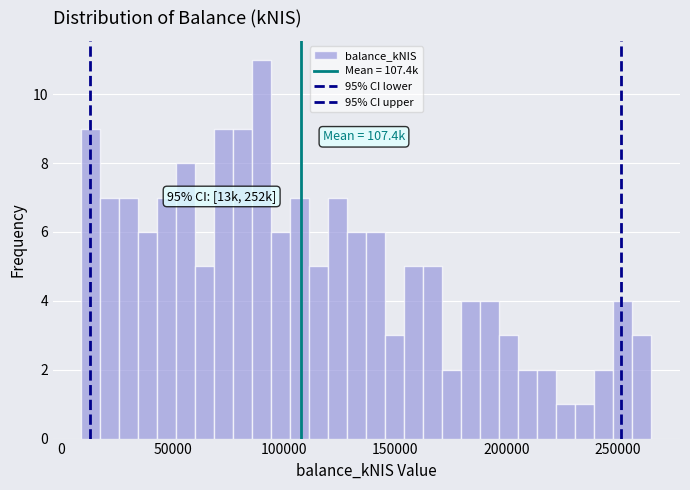

Read against the x-axis, roughly where is the centre of the tallest bar?

90000